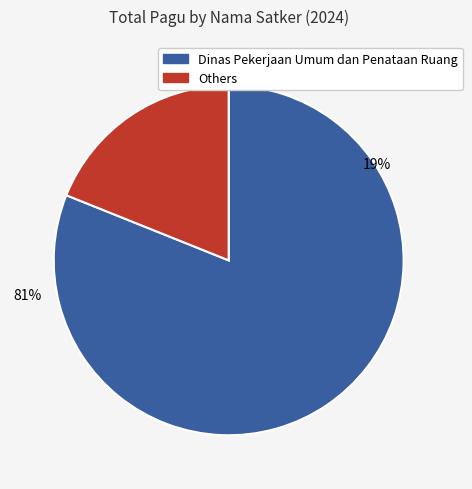

Is it true that Other 1 is 1% of the pie?

False